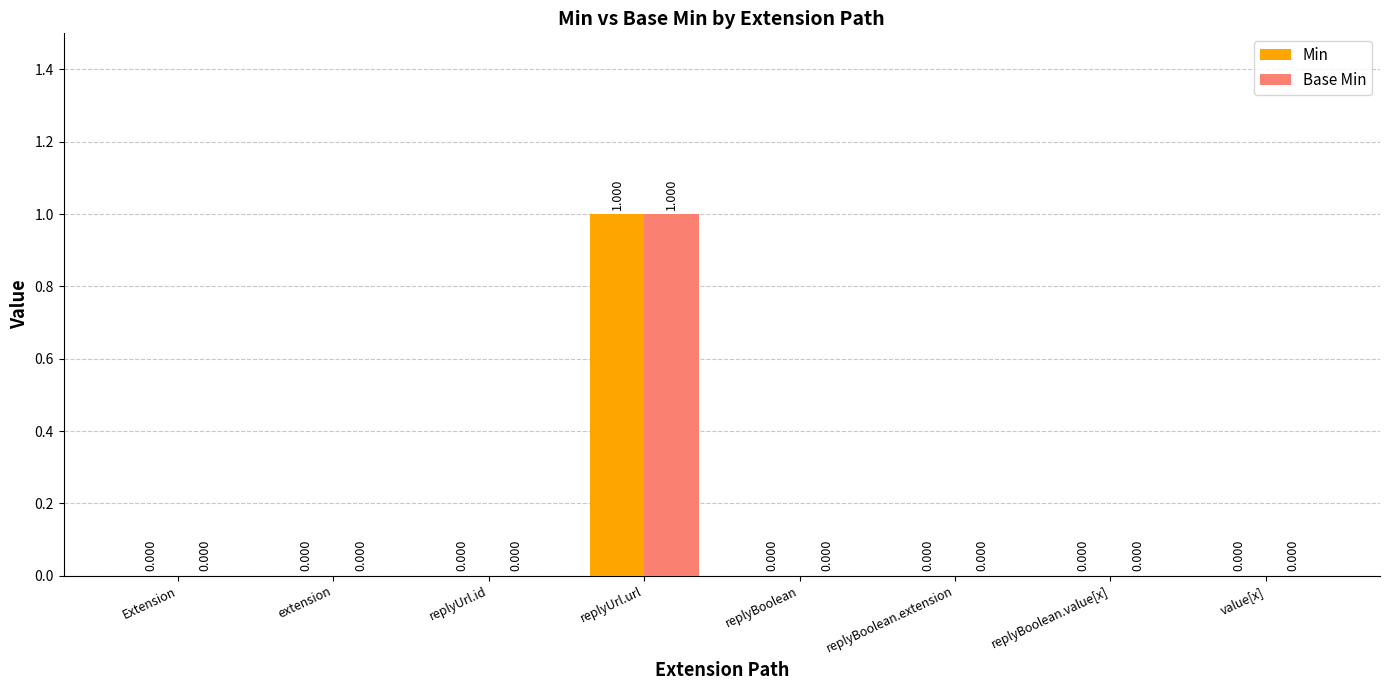

How many distinct data groups are displayed?

2